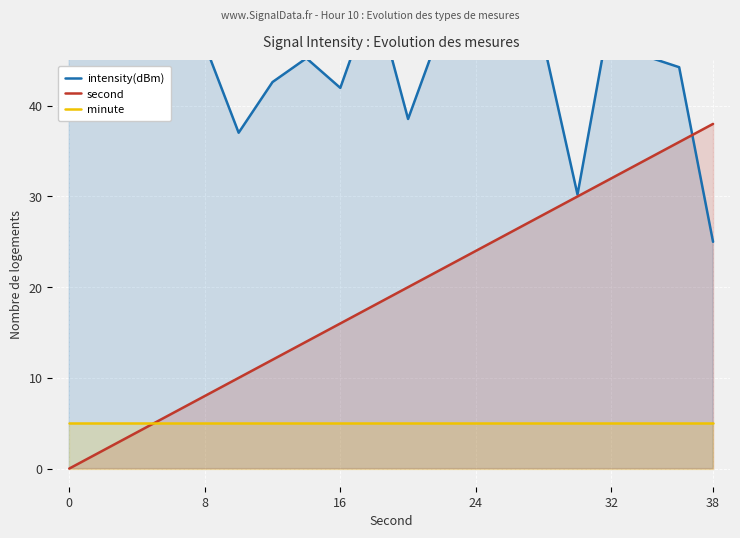

After their last crossing, which series has the higher values: second or minute?

second